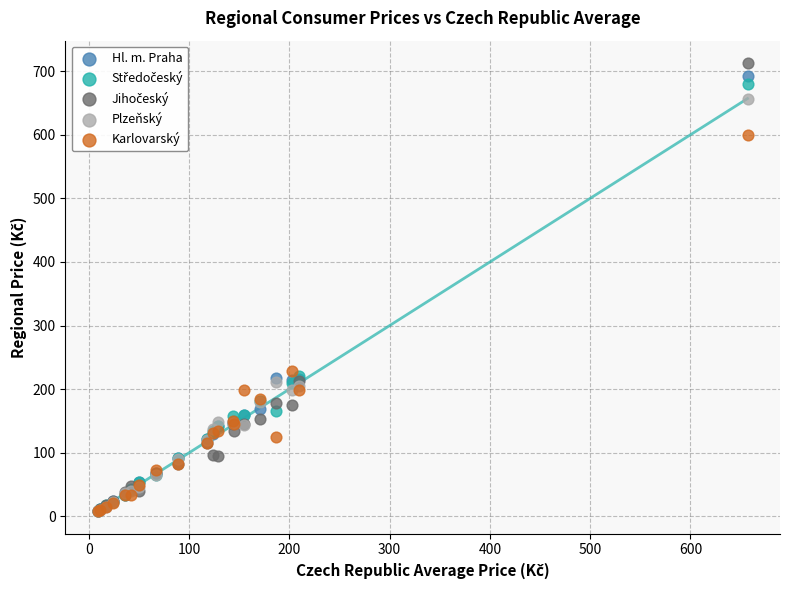

In the Hl. m. Praha series, what Y value is closest to 350?

218.2